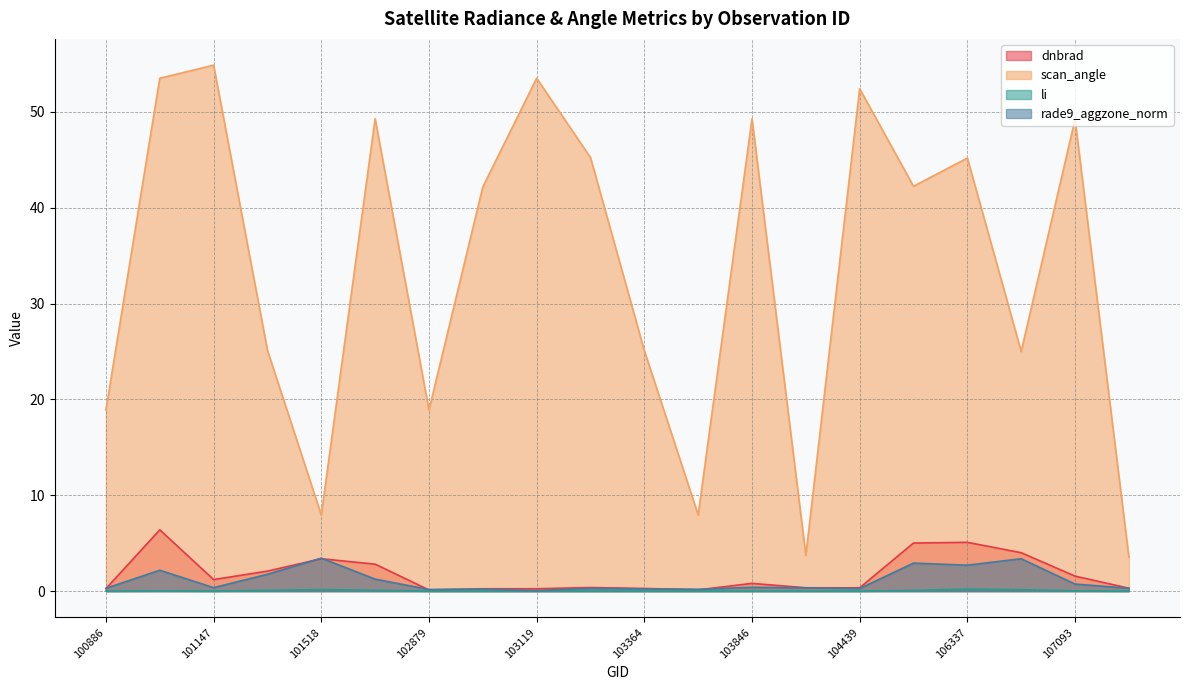

Rank the categories by rade9_aggzone_norm value from lowest to highest.

103119, 102879, 103484, 102999, 103364, 104439, 103245, 100886, 107440, 104079, 101147, 103846, 107093, 101893, 101395, 101138, 106337, 105968, 106518, 101518